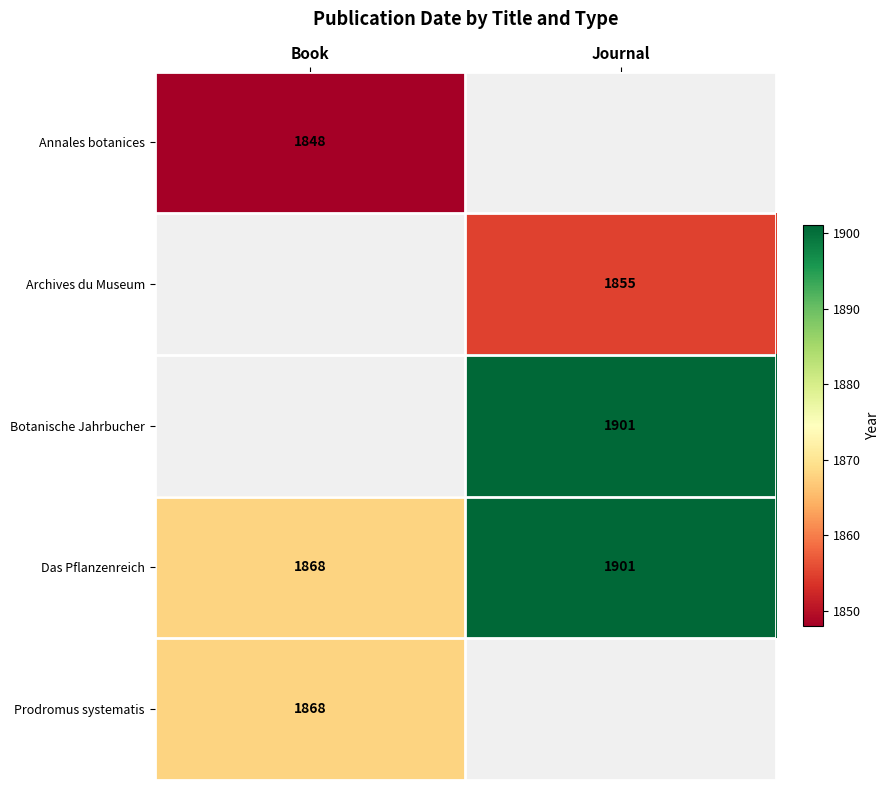

What is the sum of all Das Pflanzenreich values?

3769